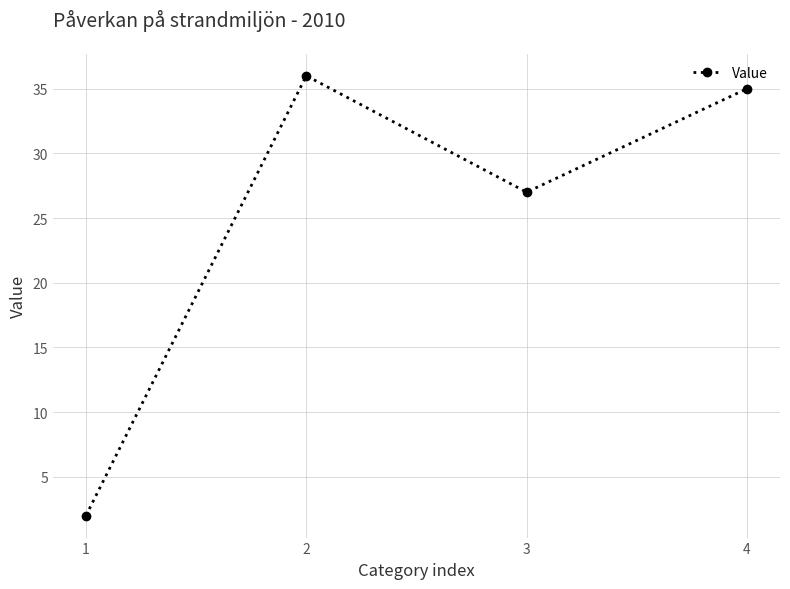

Where does the data first go above 35?

2